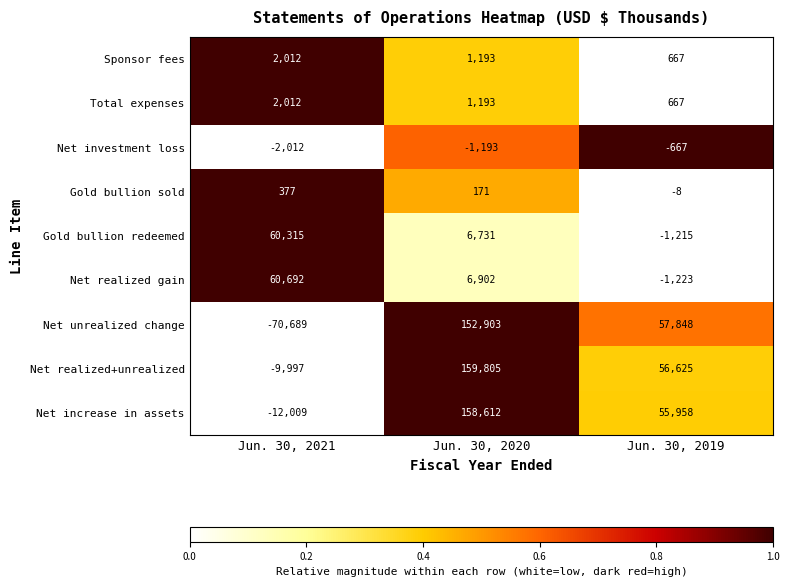

The Net realized+unrealized series shows 38846 at Jun. 30, 2019. True or false?

False